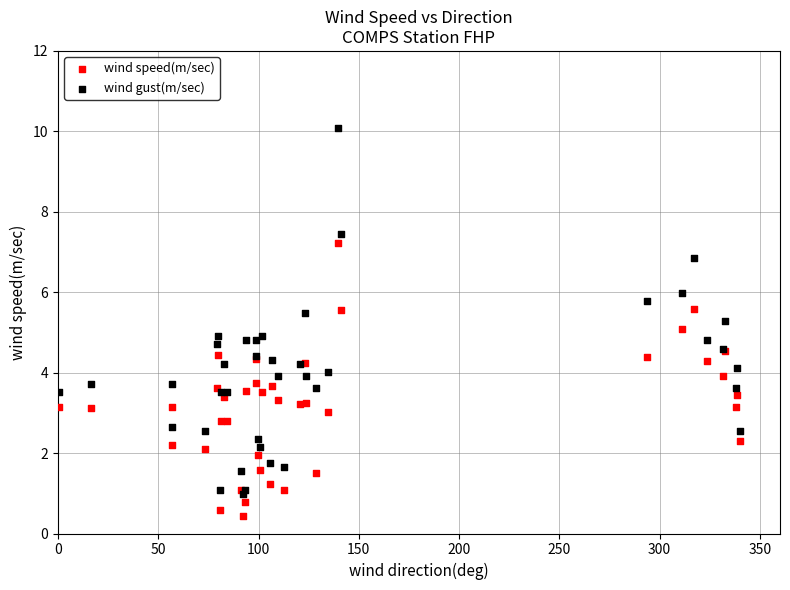

What are all the series names shown in the legend?

wind speed(m/sec), wind gust(m/sec)